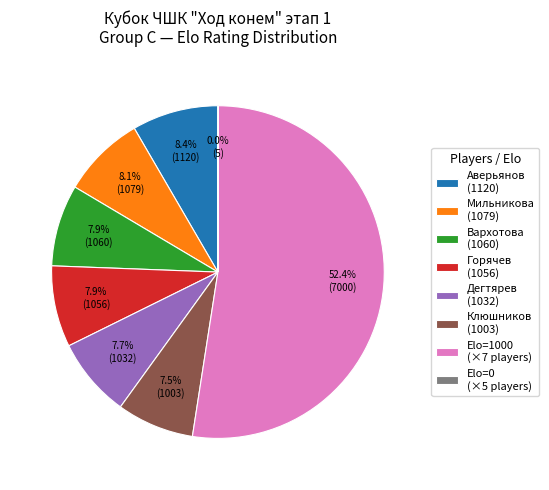

Is there a majority slice in this chart?

Yes